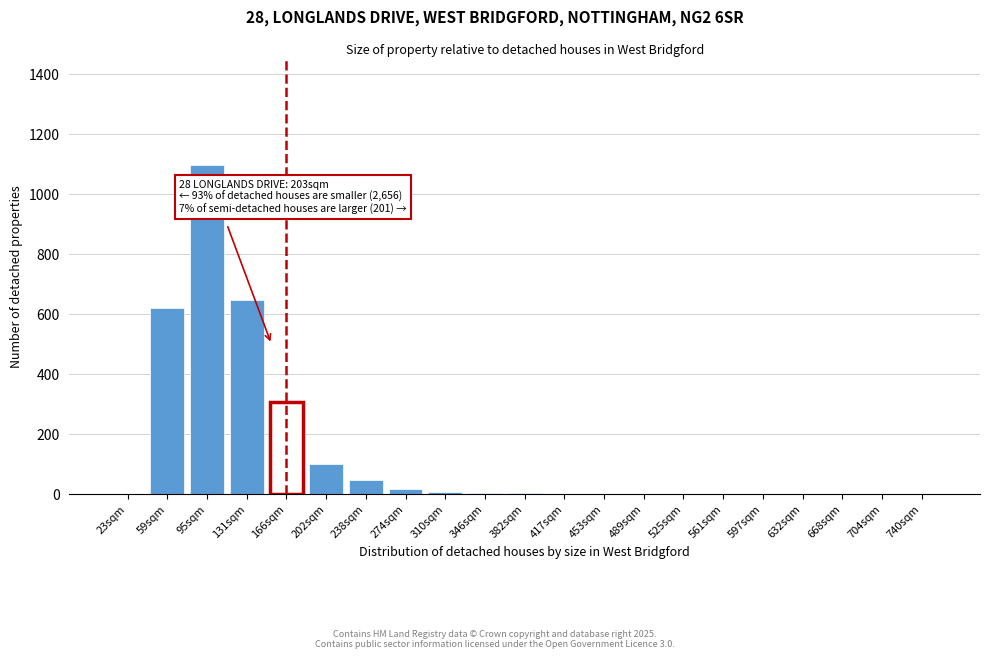

What is the change in value from 59sqm to 597sqm?

-621